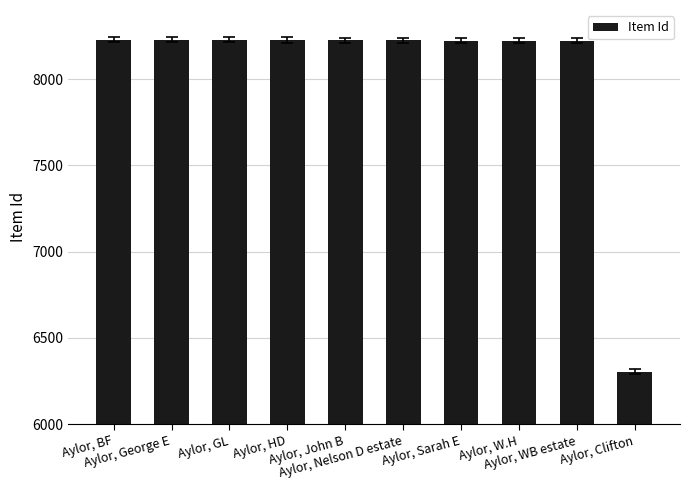

What is the difference between the maximum and minimum values?

1924